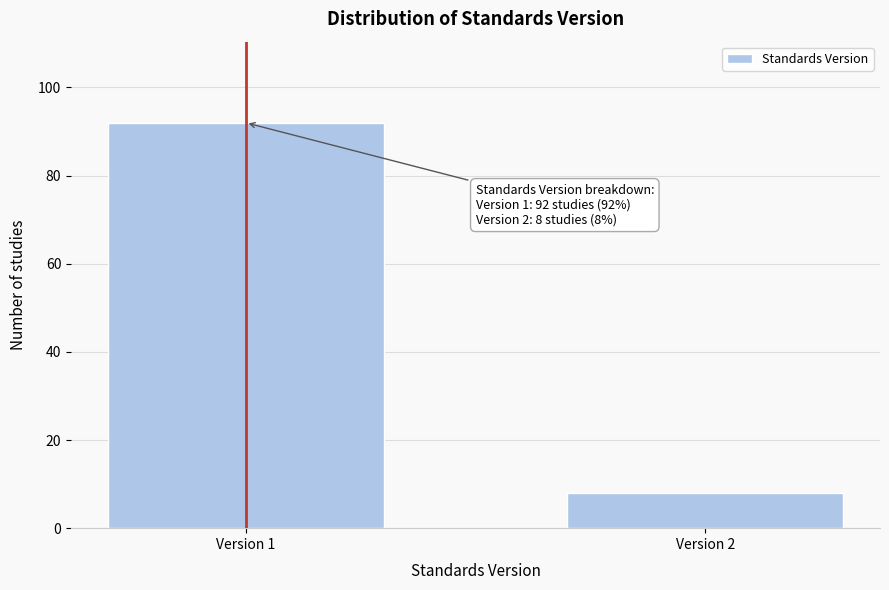

Reading left to right, list all the values displayed in this chart.

92	8